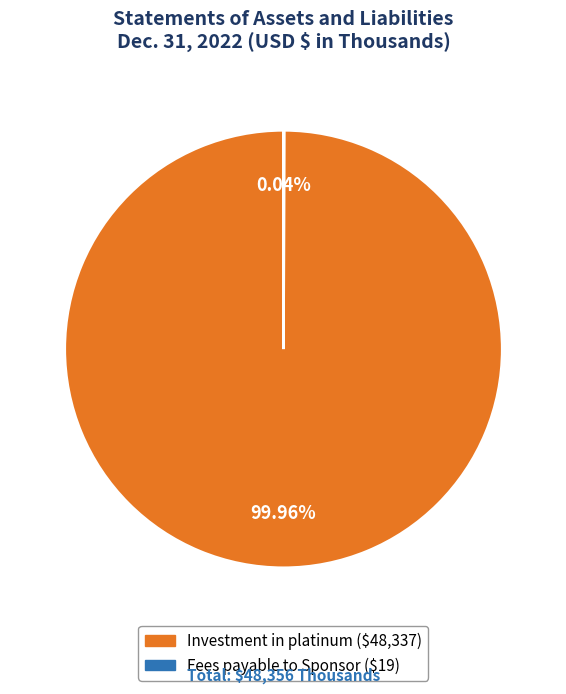

Which category has the biggest portion of the pie?

Investment in platinum